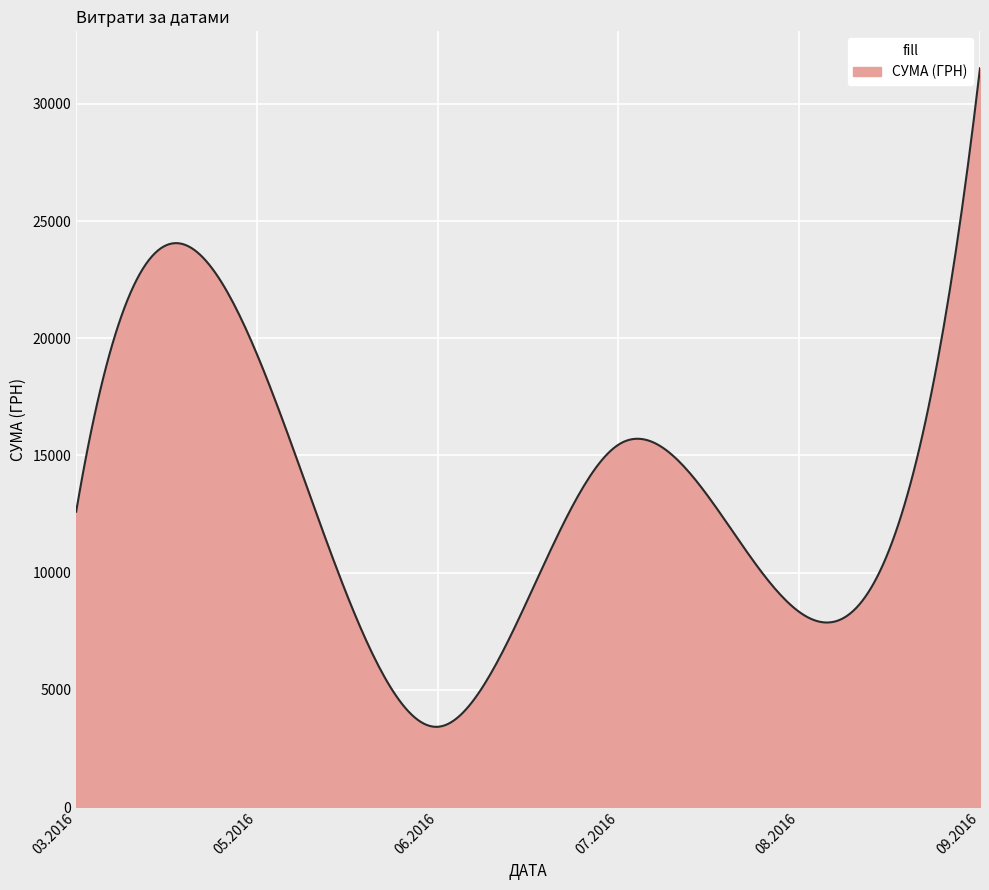

What is the smallest value displayed?

3422.3